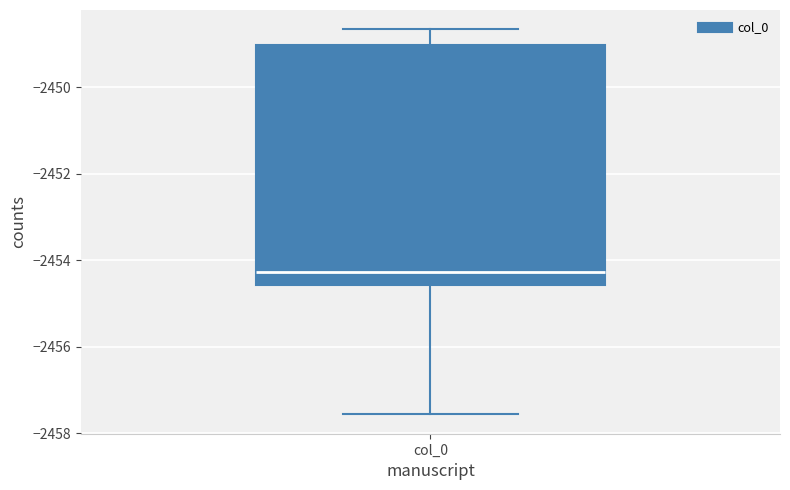

Transcribe this box plot: give where the median line is, the range the box spans, and where the two whiskers end, as read against the y-axis. The values are not printed on the chart, so give them approximately, as read against the axis.

median -2454.2, box -2454.6 to -2449.0, whiskers -2457.6 to -2448.6